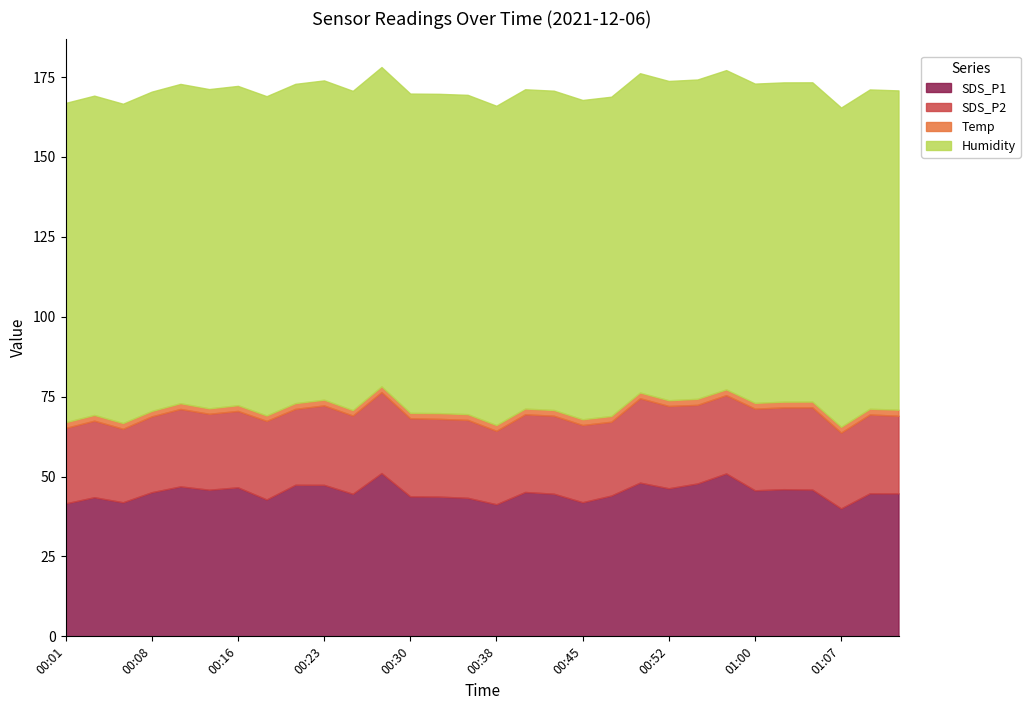

Is the value of SDS_P1 at 00:35 greater than the value of SDS_P2 at 00:45?

Yes